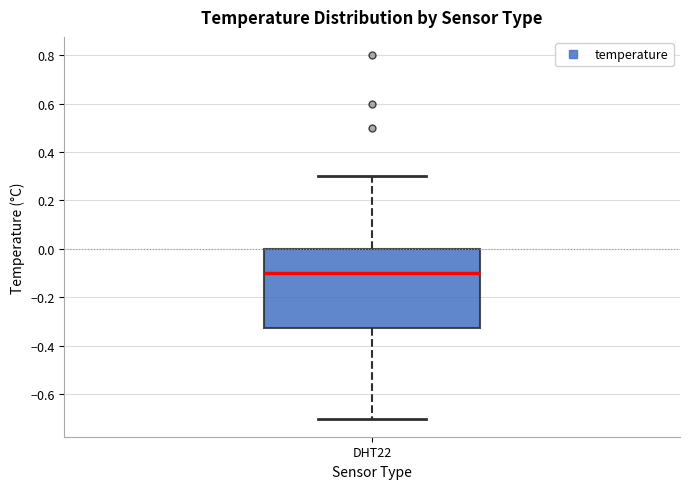

Read this box plot against the y-axis: the position of the median line, the range covered by the box, and the ends of both whiskers. The values are not printed on the chart, so give them approximately, as read against the axis.

median -0.10, box -0.32 to 0.00, whiskers -0.70 to 0.30